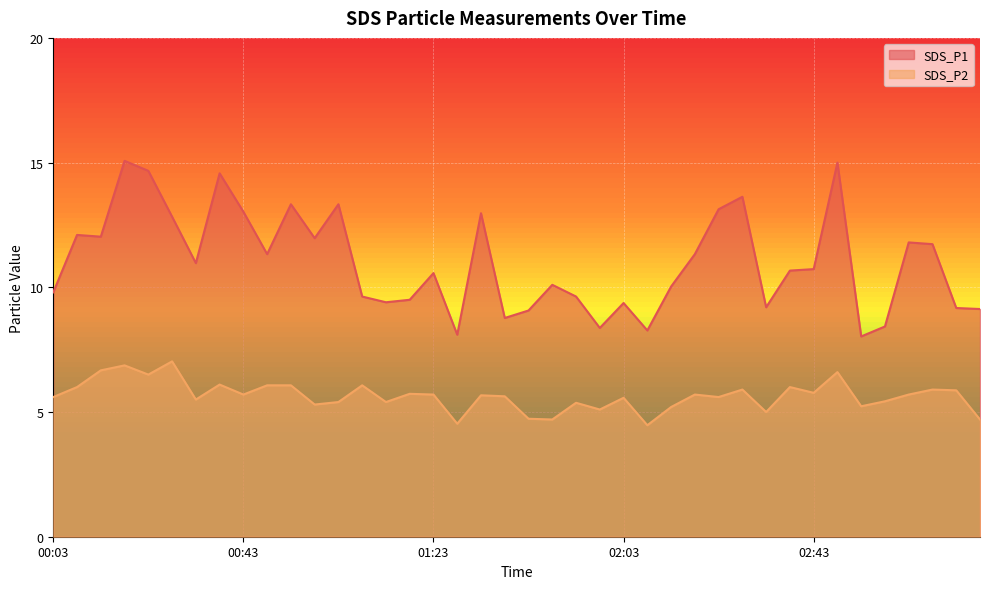

What is the value of the SDS_P2 point at the 14th from the left?

6.1